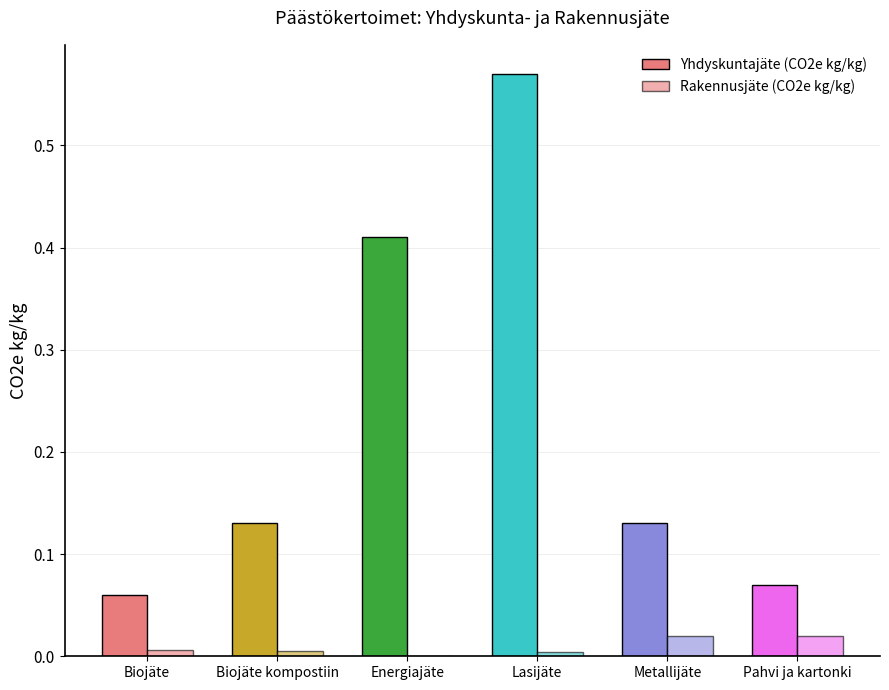

What is the label of the 5th bar from the right?

Biojäte kompostiin